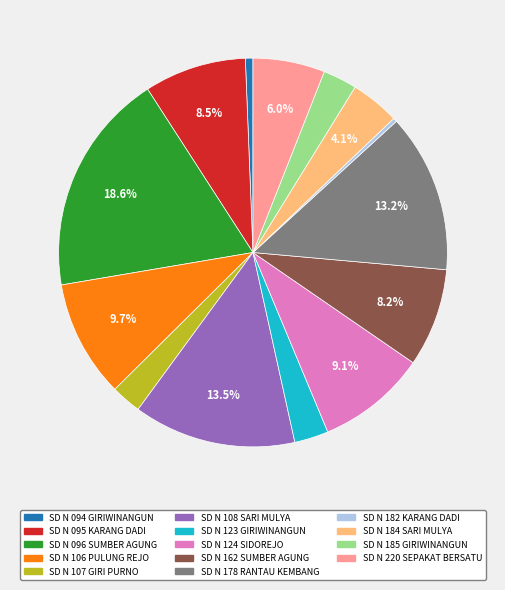

How many slices are in this pie chart?

14